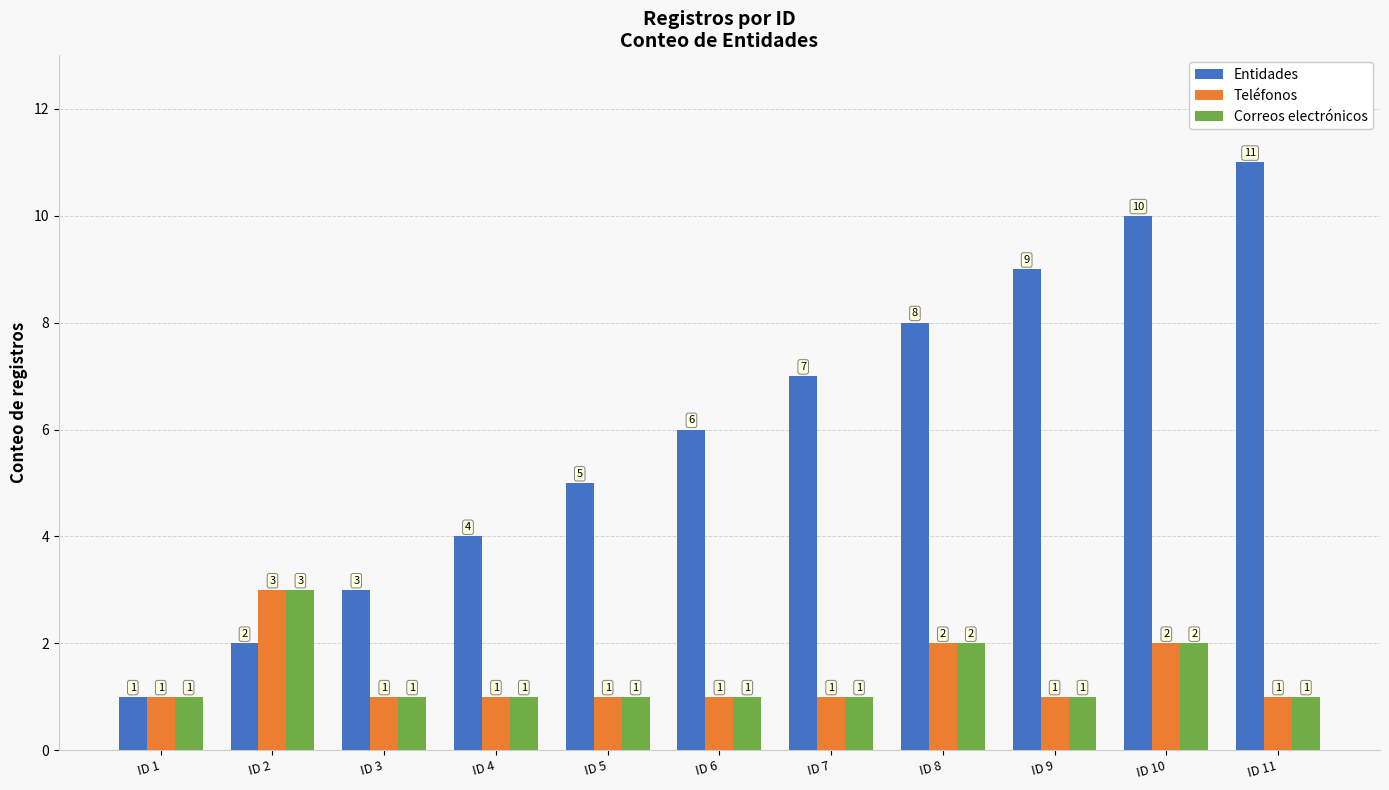

Count the number of categories in the chart.

11